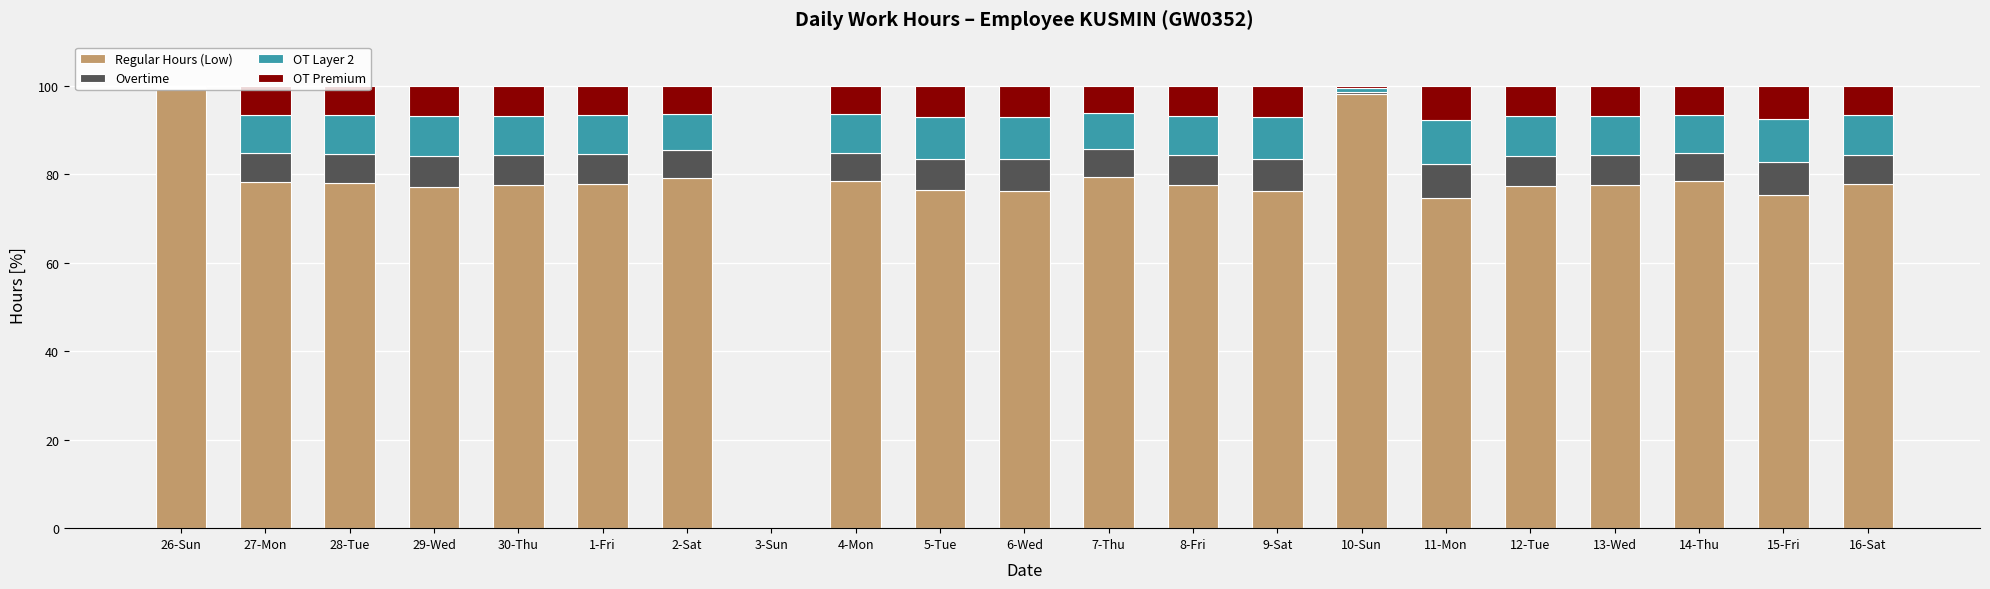

The value of Regular Hours (Low) at 2-Sat is 79.2. True or false?

True